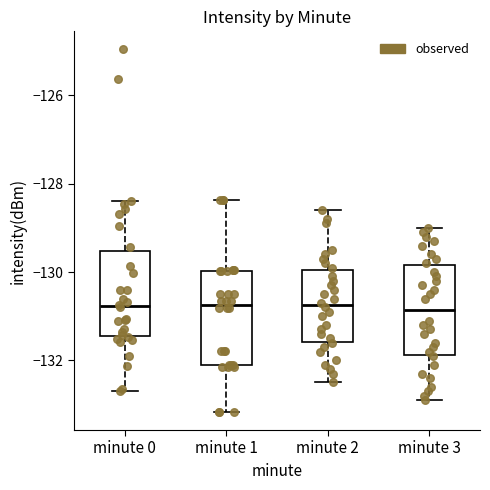

Reading left to right, transcribe this box plot: for each box, give where its median line is, the range the box spans, and where its two whiskers end, as read against the y-axis. The values are not printed on the chart, so give them approximately, as read against the axis.

minute 0: median -130.8, box -131.4 to -129.6, whiskers -132.6 to -128.4
minute 1: median -130.8, box -132.2 to -130.0, whiskers -133.2 to -128.4
minute 2: median -130.8, box -131.6 to -130.0, whiskers -132.4 to -128.6
minute 3: median -130.8, box -131.8 to -129.8, whiskers -132.8 to -129.0